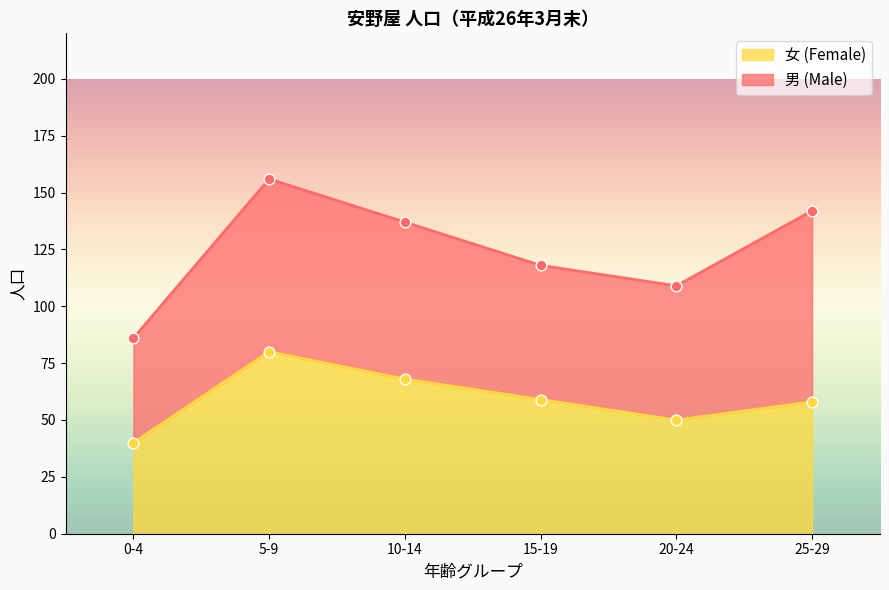

Between 25-29 and 20-24, which is larger?

25-29